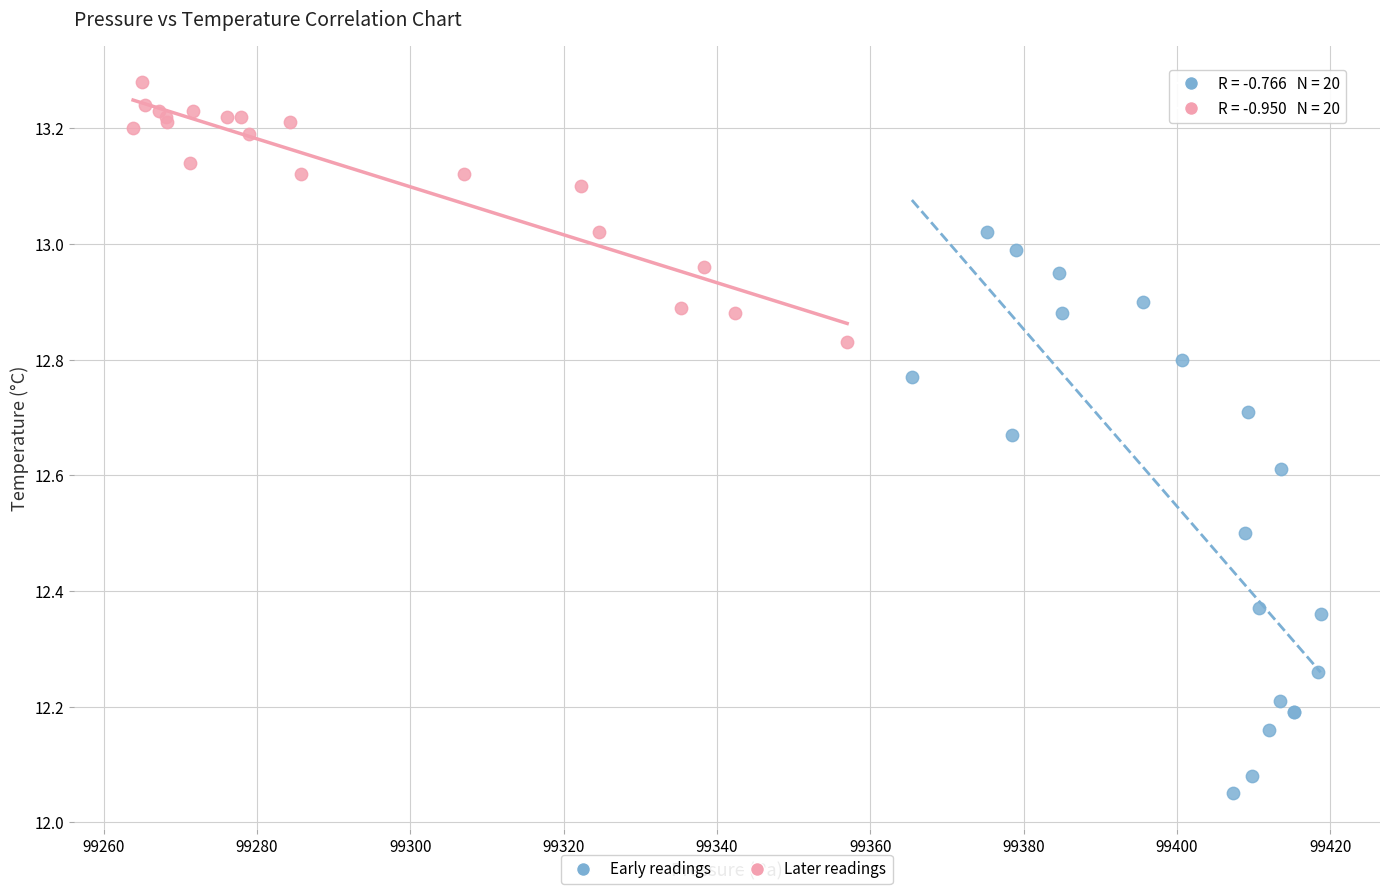

Which series contains the highest Y value?

Later readings